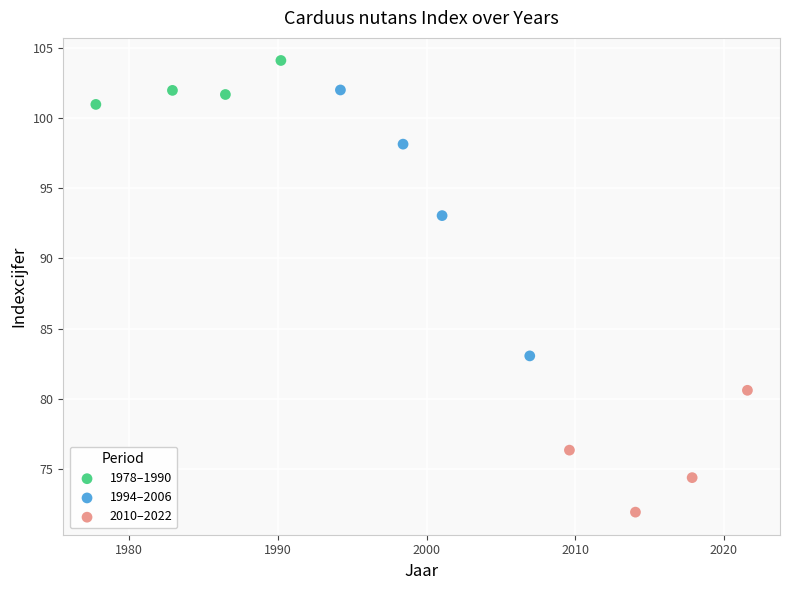

Which series reaches the maximum Y coordinate?

1978–1990